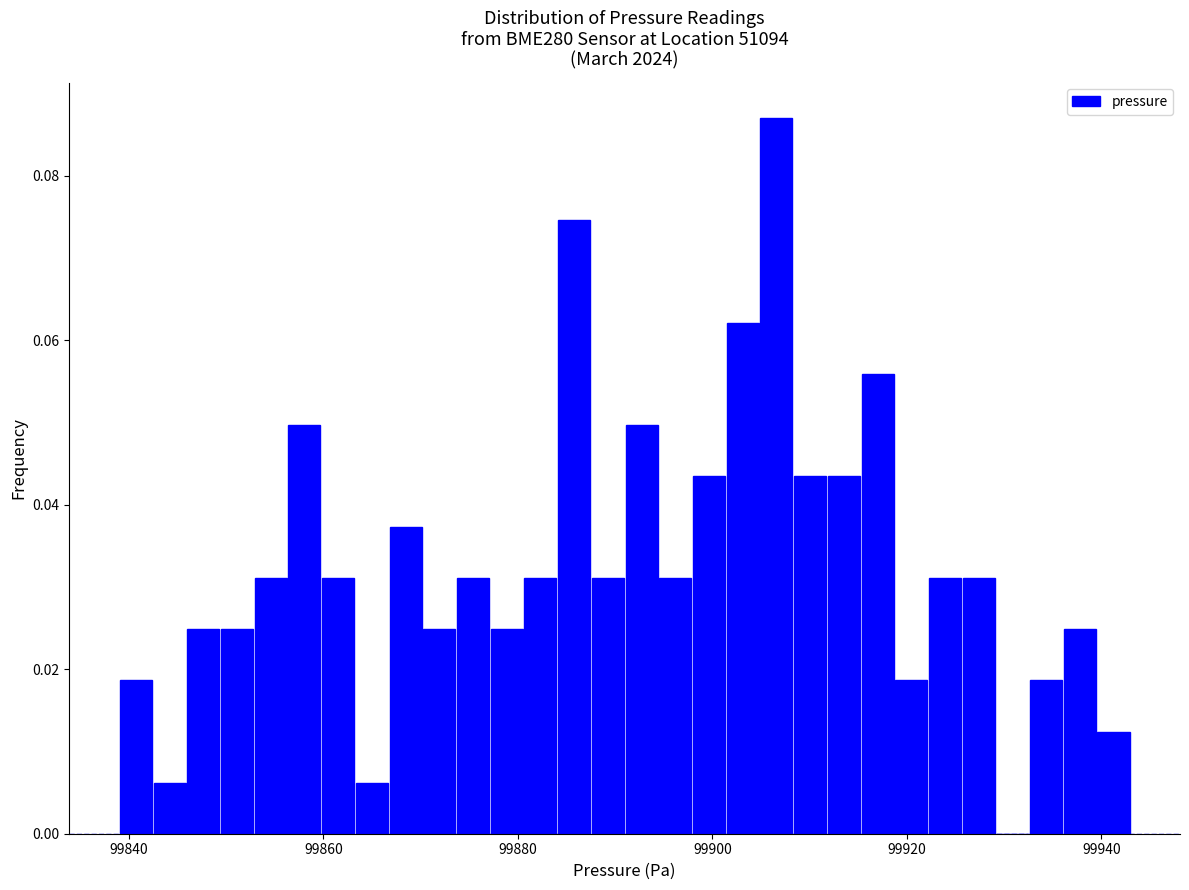

Read against the x-axis, roughly where is the centre of the tallest bar?

99906